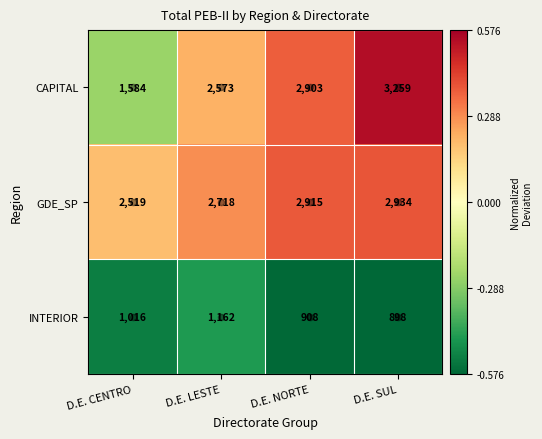

List the series in order of their peak value, lowest first.

INTERIOR, GDE_SP, CAPITAL